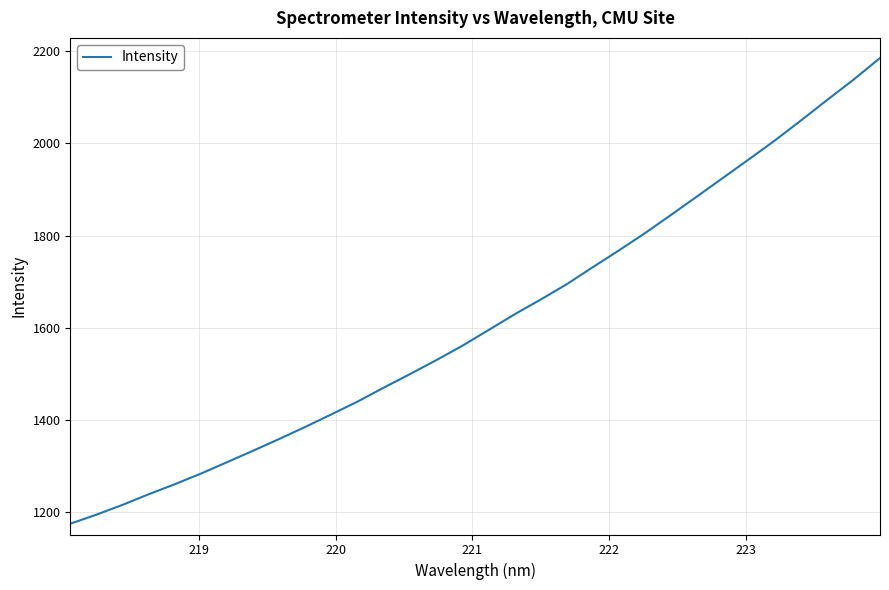

What is the greatest value displayed?

2185.7